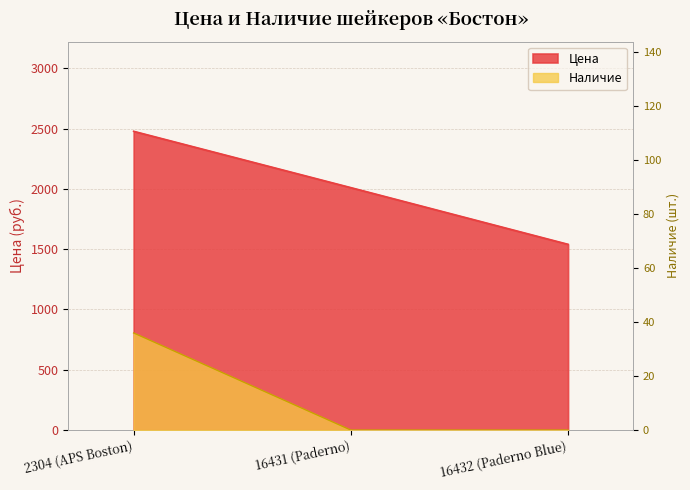

The value of Цена at 2304 (APS Boston) is 2477. True or false?

True